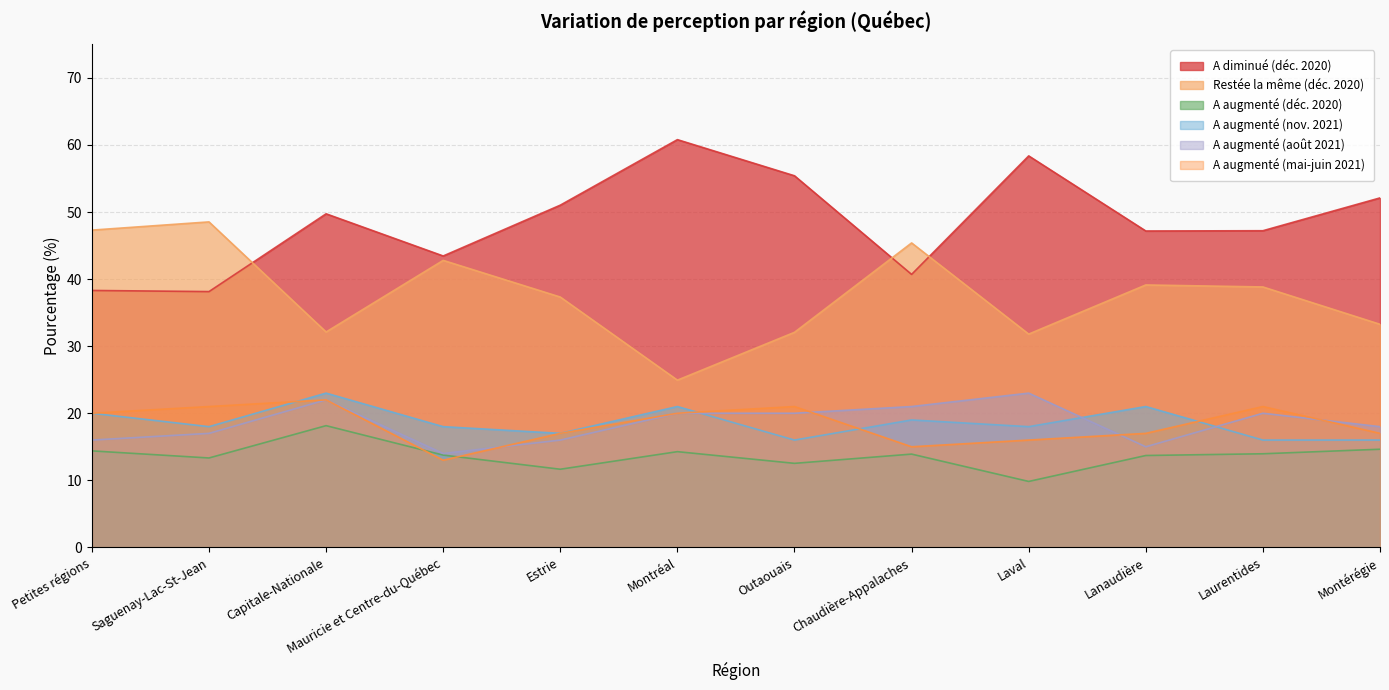

What is the label of the 5th point from the left?

Estrie